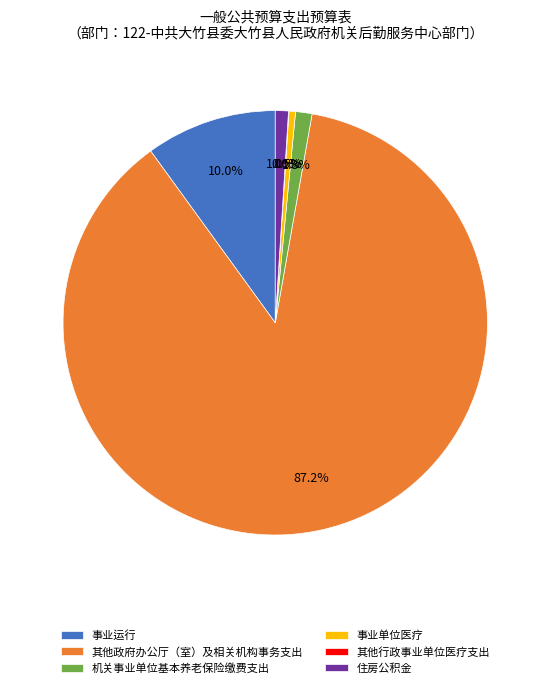

Which has a higher value, 住房公积金 or 事业运行?

事业运行